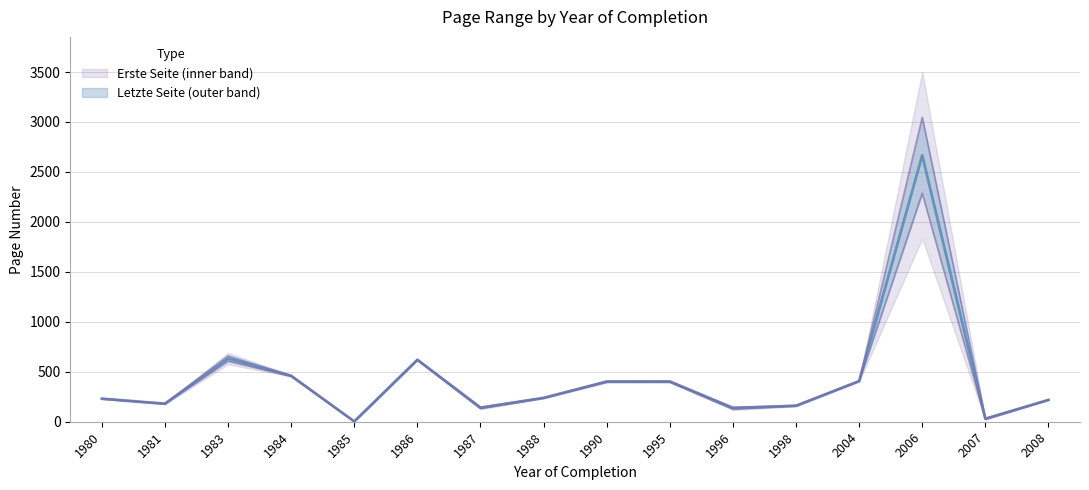

List the series in order of their overall mean, highest first.

Letzte Seite, Erste Seite